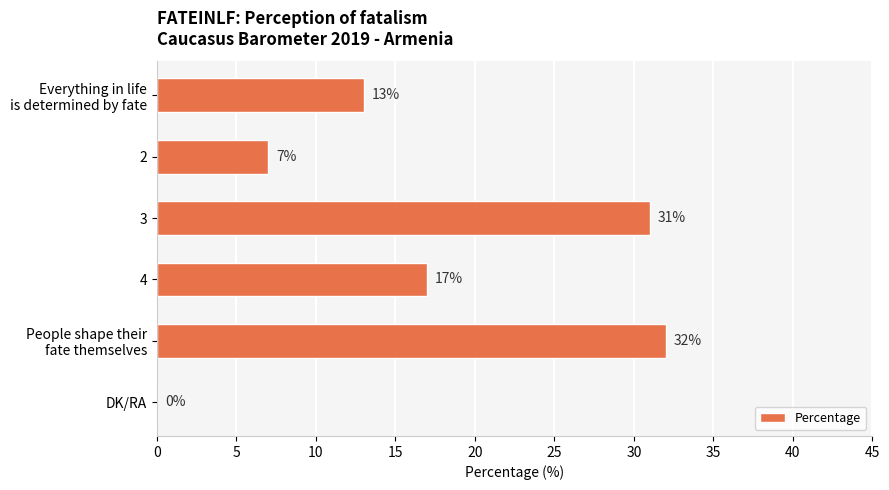

What is the maximum value shown in the chart?

32